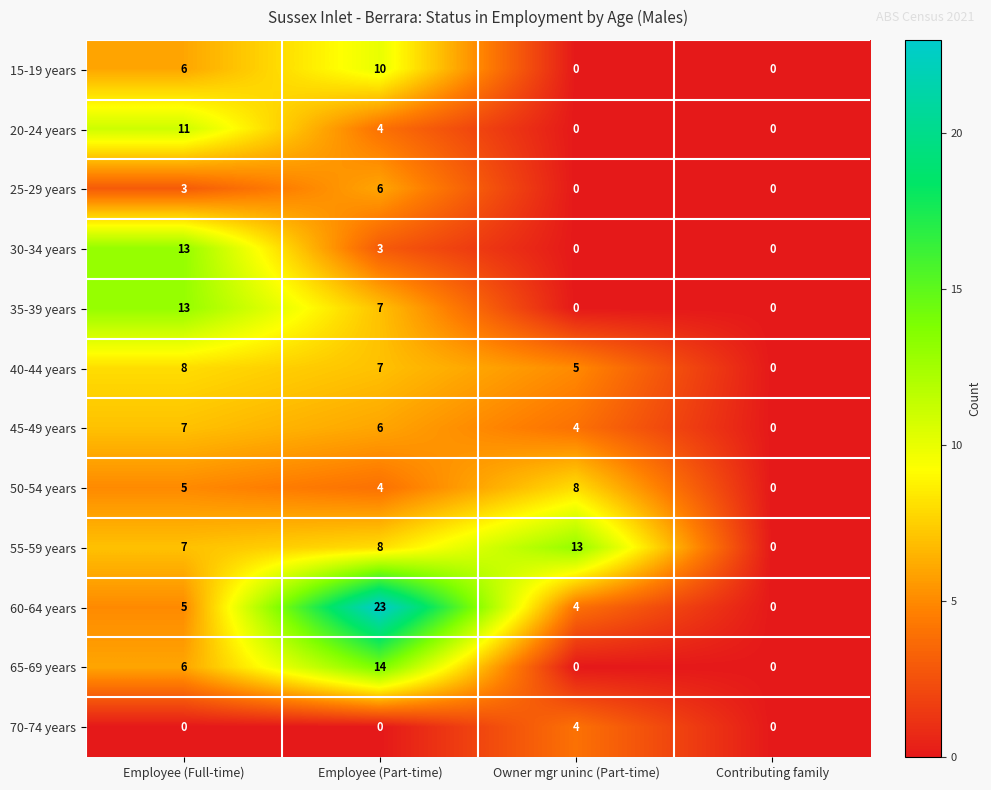

At which label does 20-24 years first exceed 4?

Employee (Full-time)